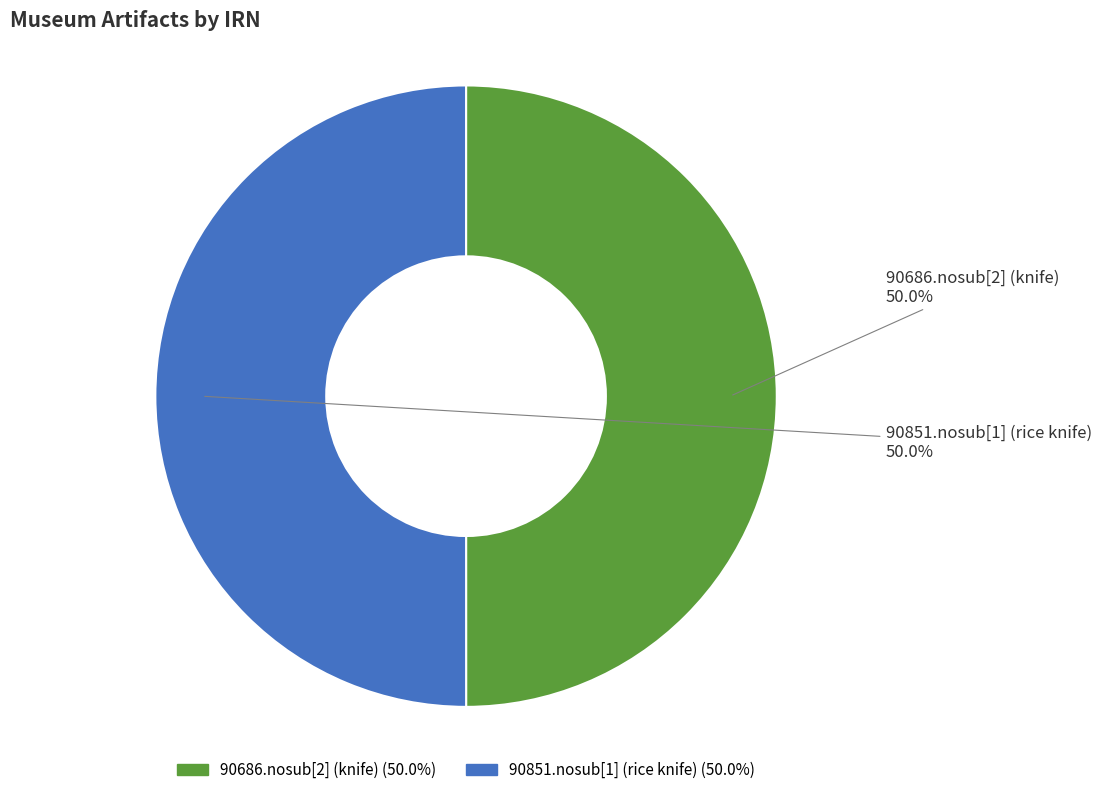

To the nearest percent, what portion does 90851.nosub[1] (rice knife) represent?

50%